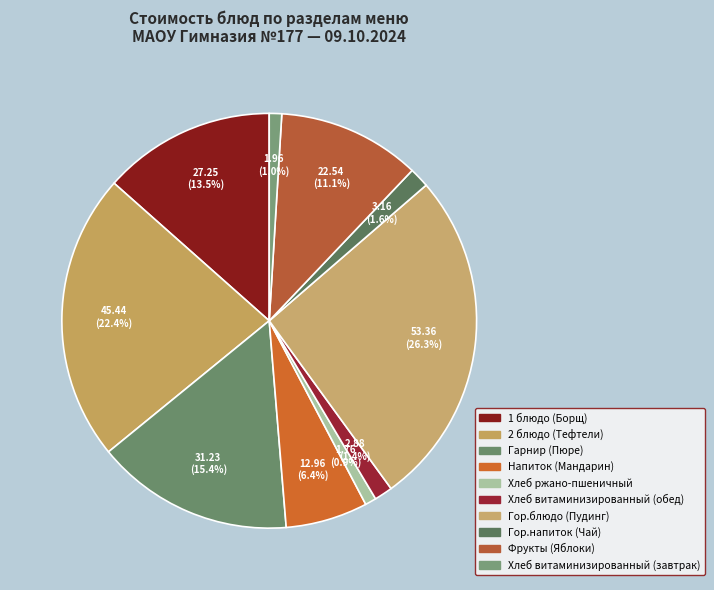

Does Гор.блюдо (Пудинг) account for over 50% of the chart?

No